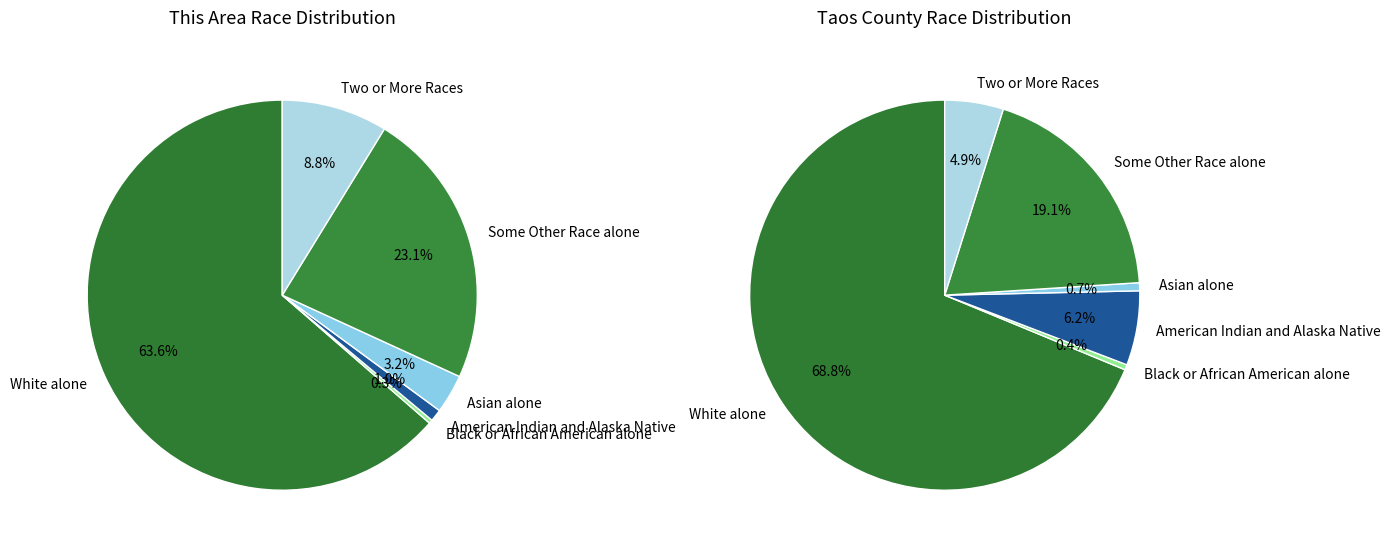

Is Asian alone the majority of the pie?

No